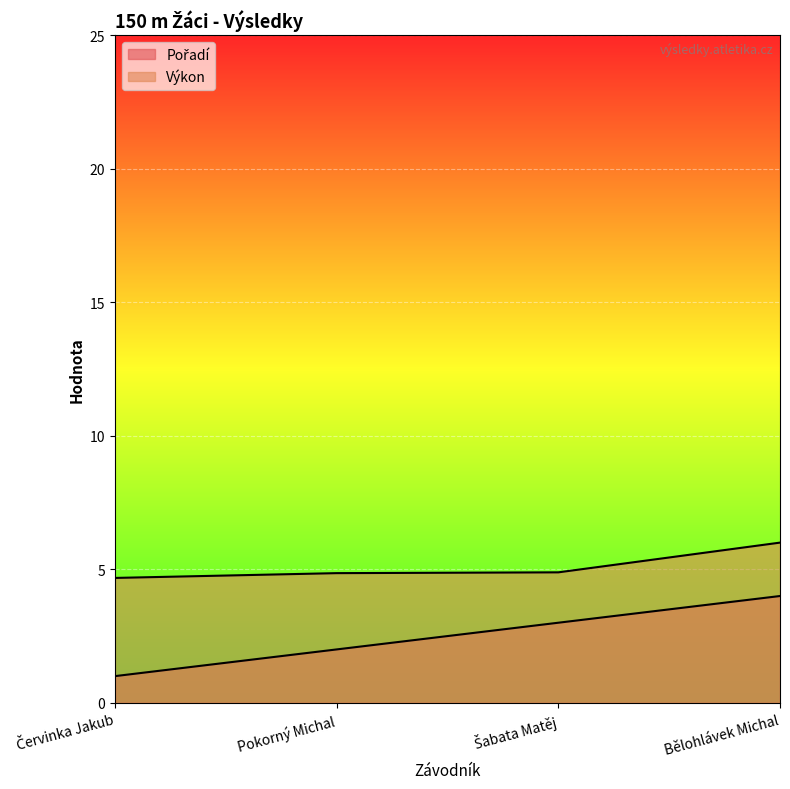

How many lines are shown in the chart?

2